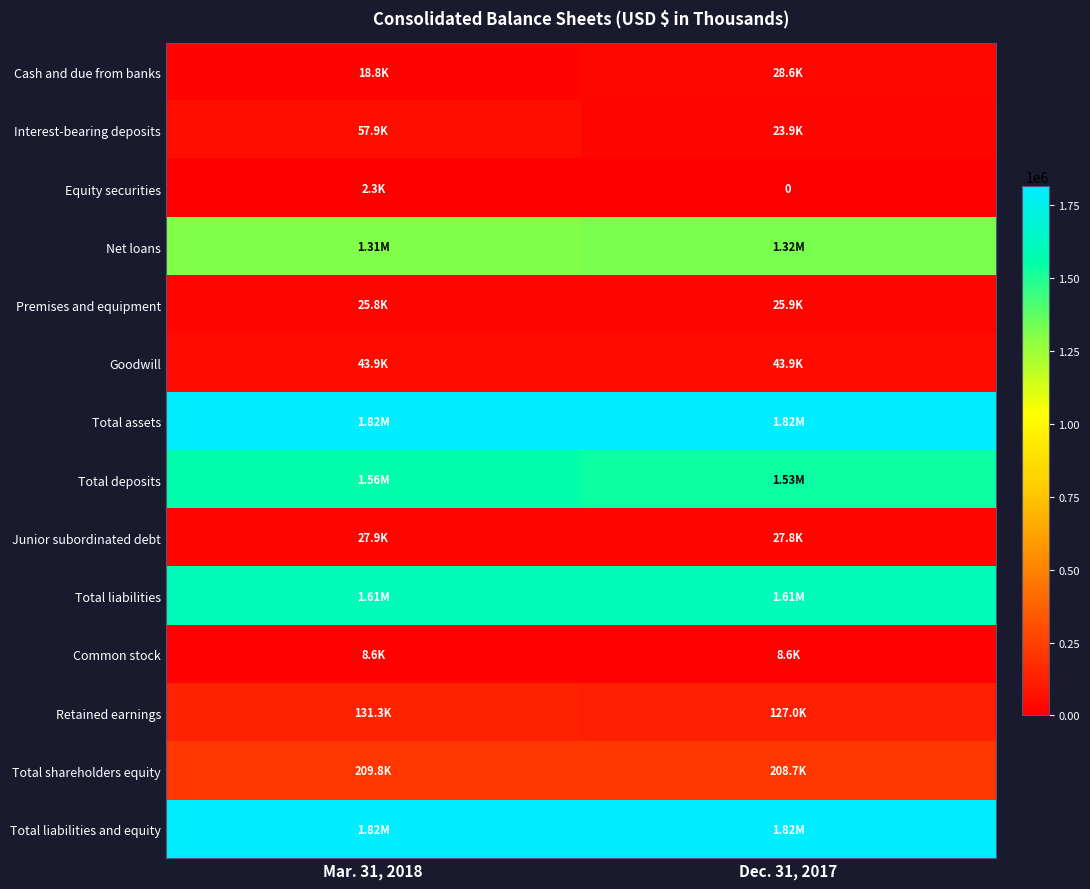

Is it true that Cash and due from banks equals 9978 at Mar. 31, 2018?

False